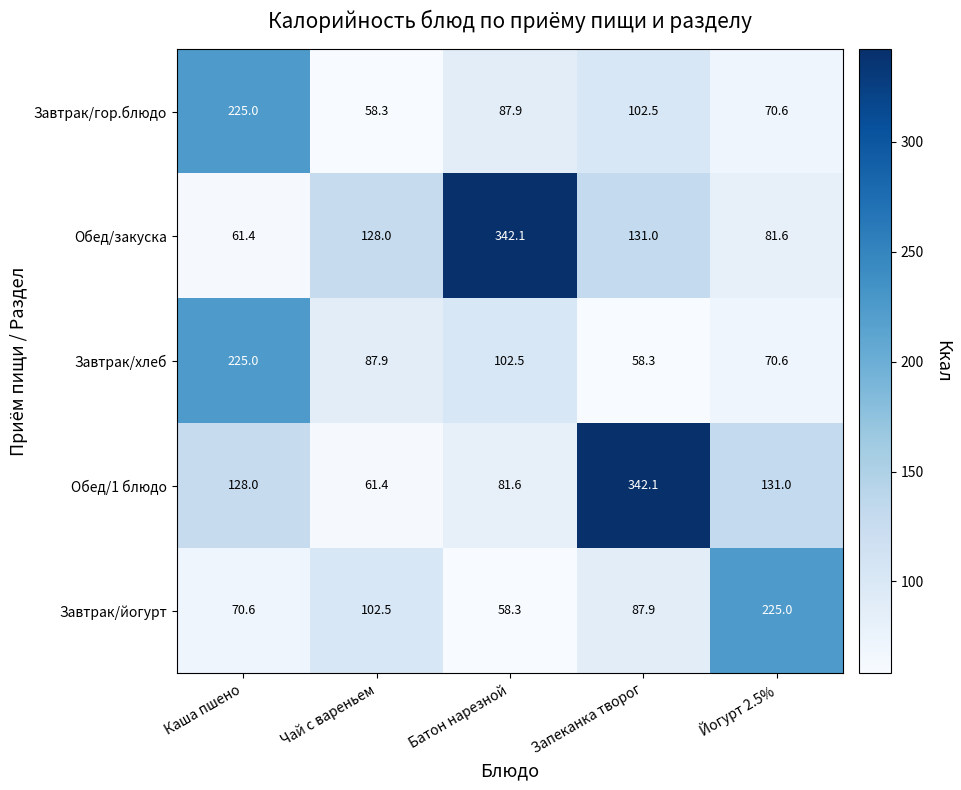

Which category has the highest value in the Завтрак/йогурт series?

Йогурт 2.5%